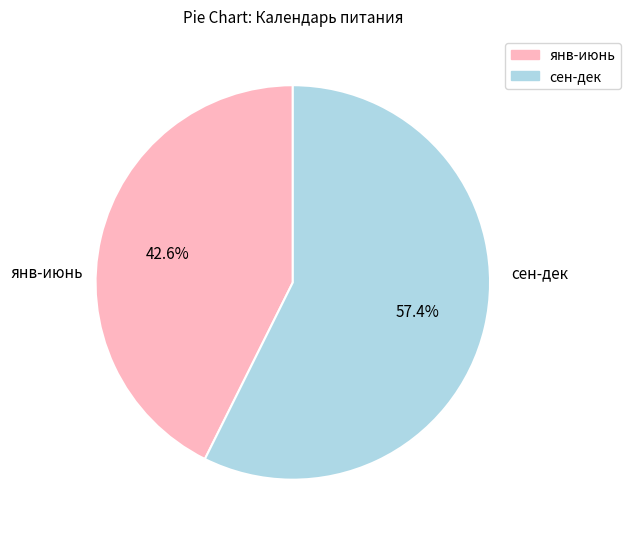

Does any single category account for the majority?

Yes